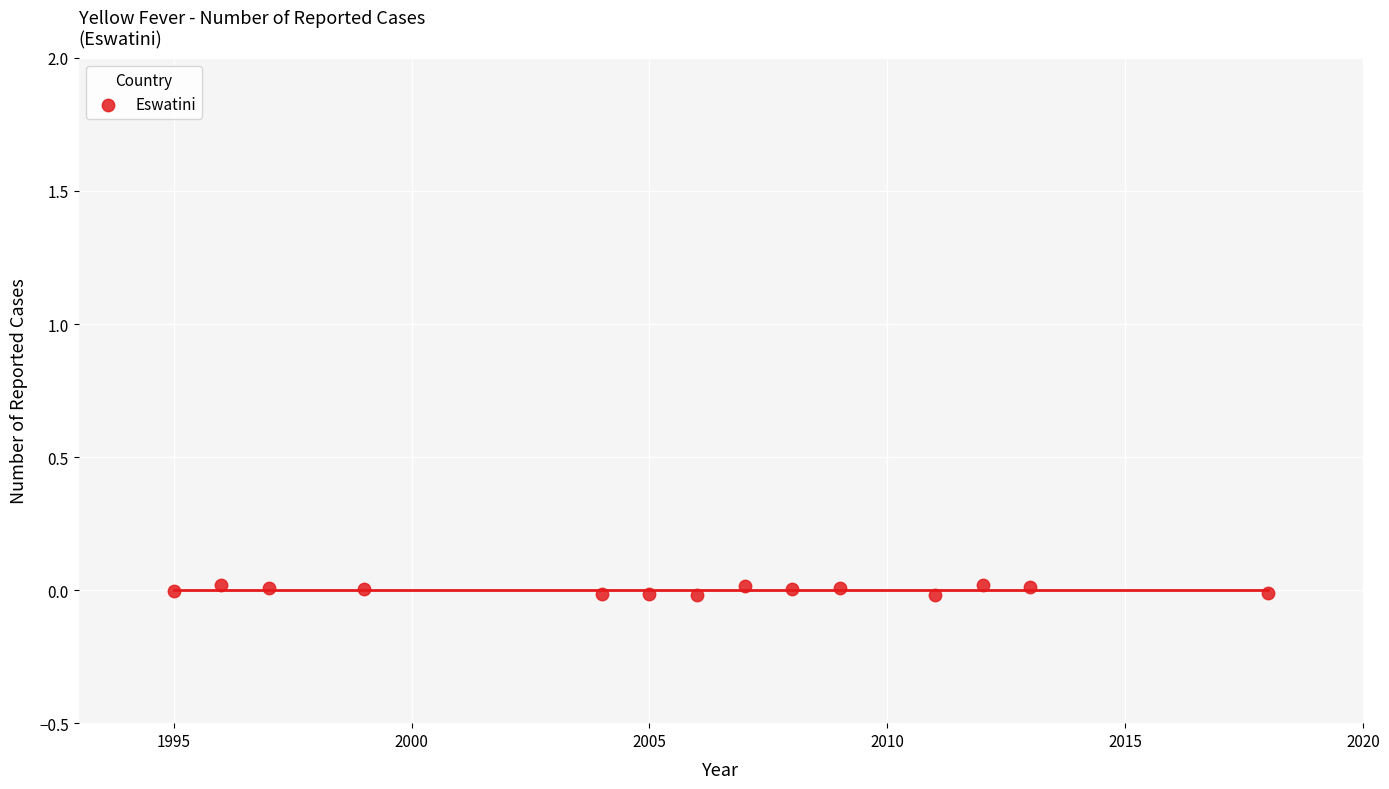

What is the range of X values (max minus min)?

23.0